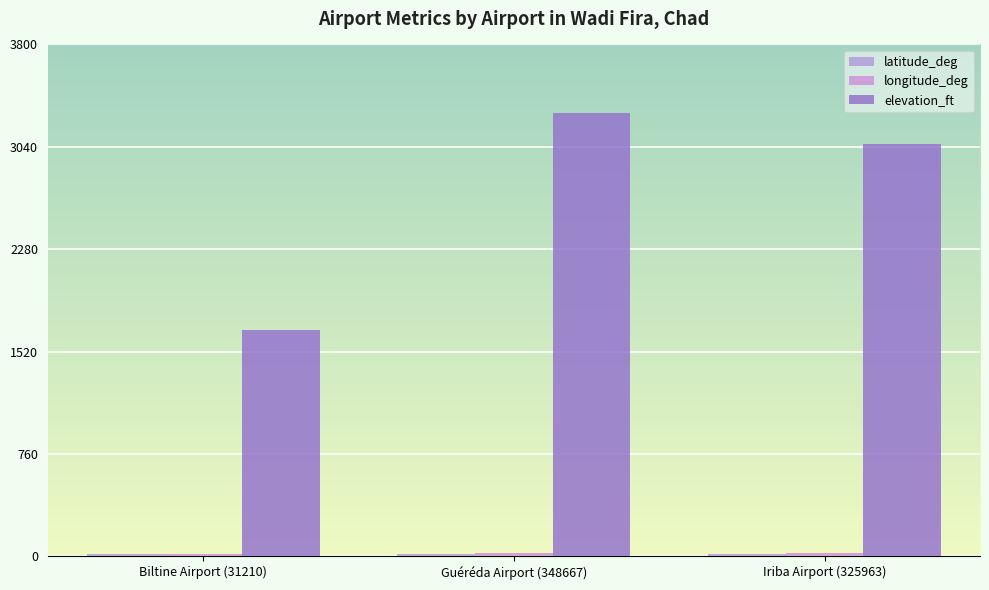

What is the label of the 1st bar from the left?

Biltine Airport (31210)